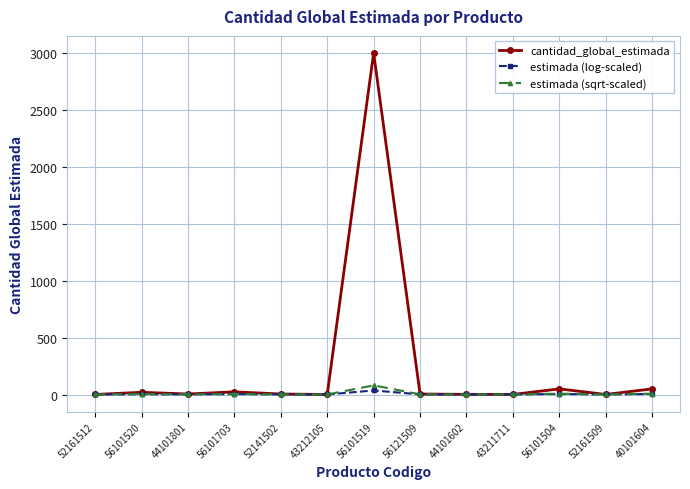

Which series changed the most between 43211711 and 40101604?

cantidad_global_estimada